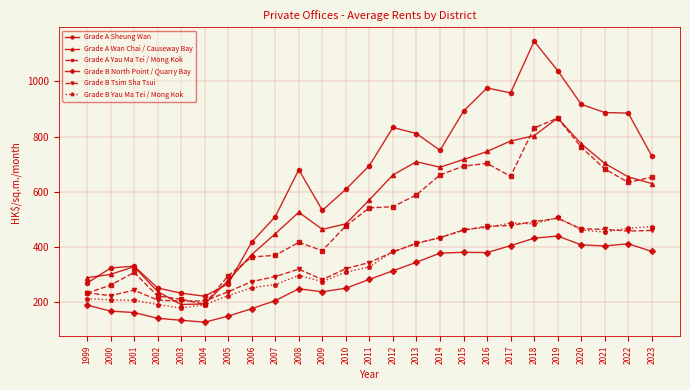

Which category has the highest value across all series?

2018